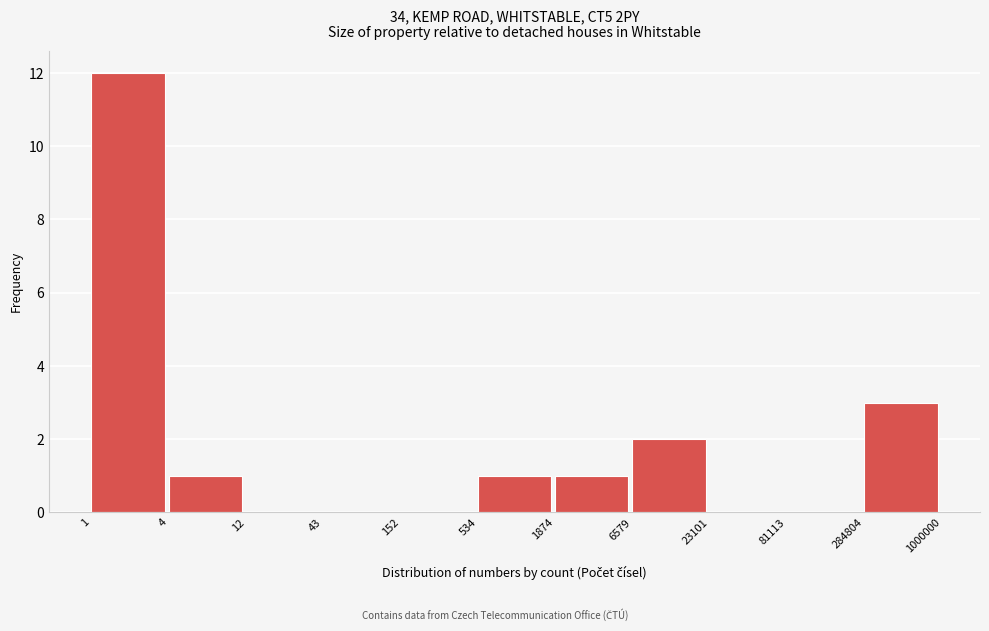

Reading left to right, transcribe all the data shown in this chart.

1=12	4=1	12=0	43=0	152=0	534=1	1874=1	6579=2	23101=0	81113=0	284804=3